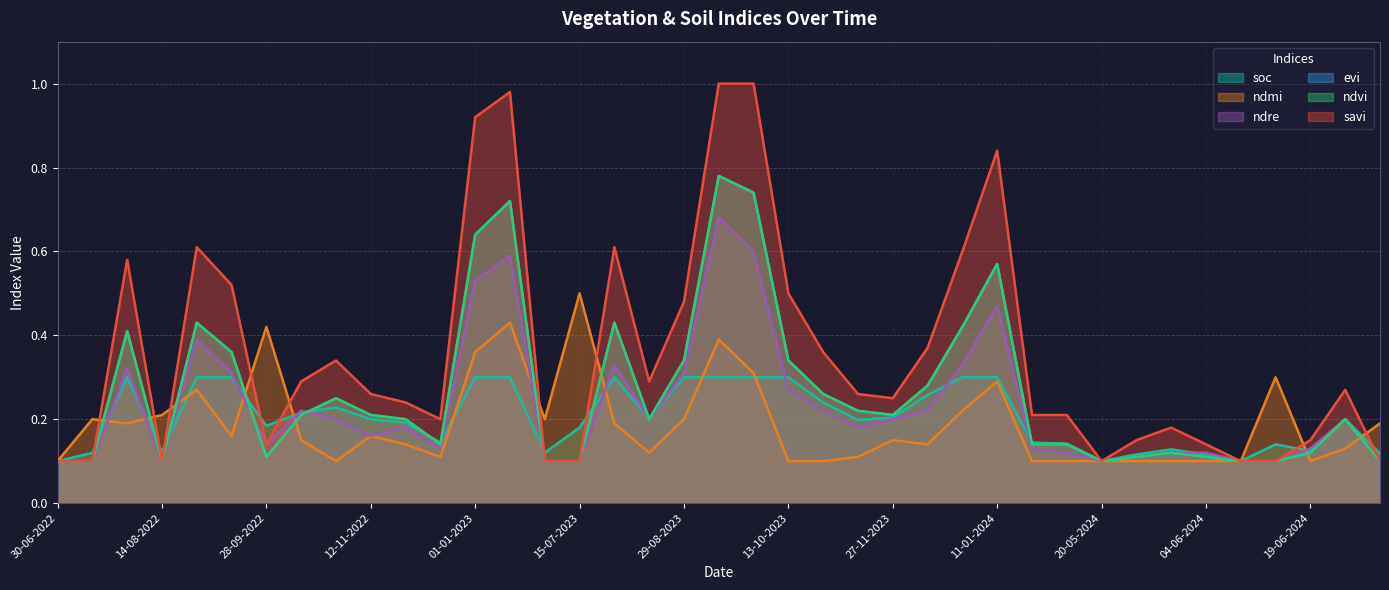

What is the difference between the savi values at 29-08-2023 and 15-07-2023?

0.4